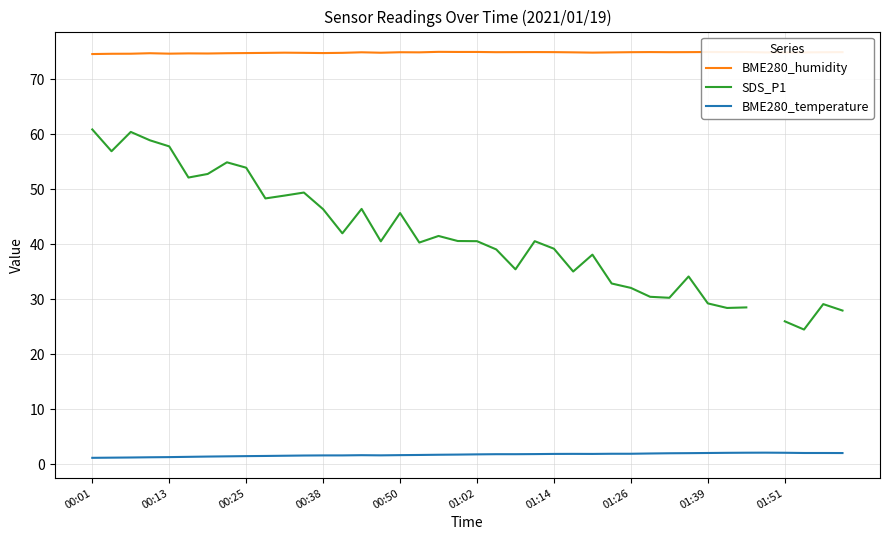

The value of BME280_humidity at 01:51 is 47.7. True or false?

False